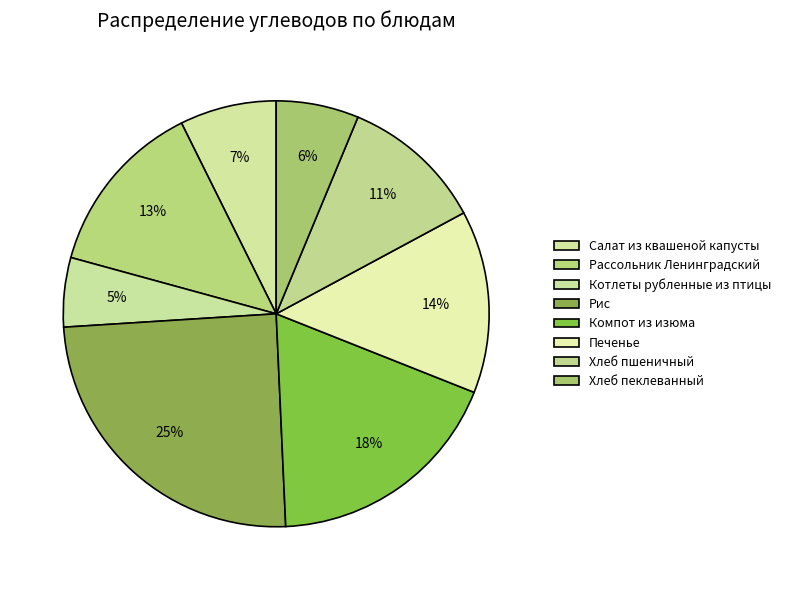

Which has a higher value, Печенье or Компот из изюма?

Компот из изюма